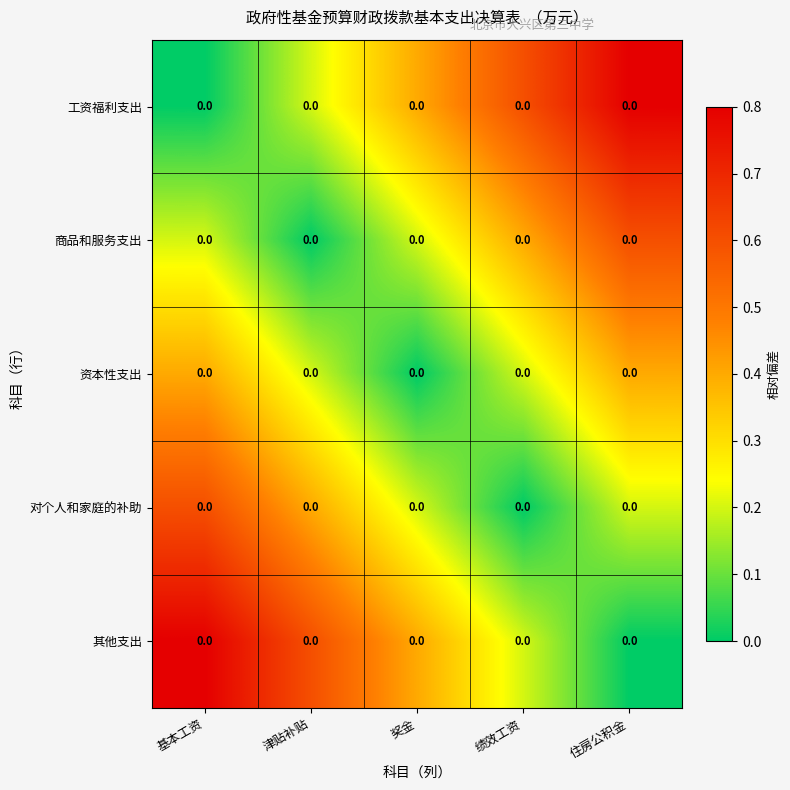

What value does the 工资福利支出 series have at 津贴补贴?

0.2